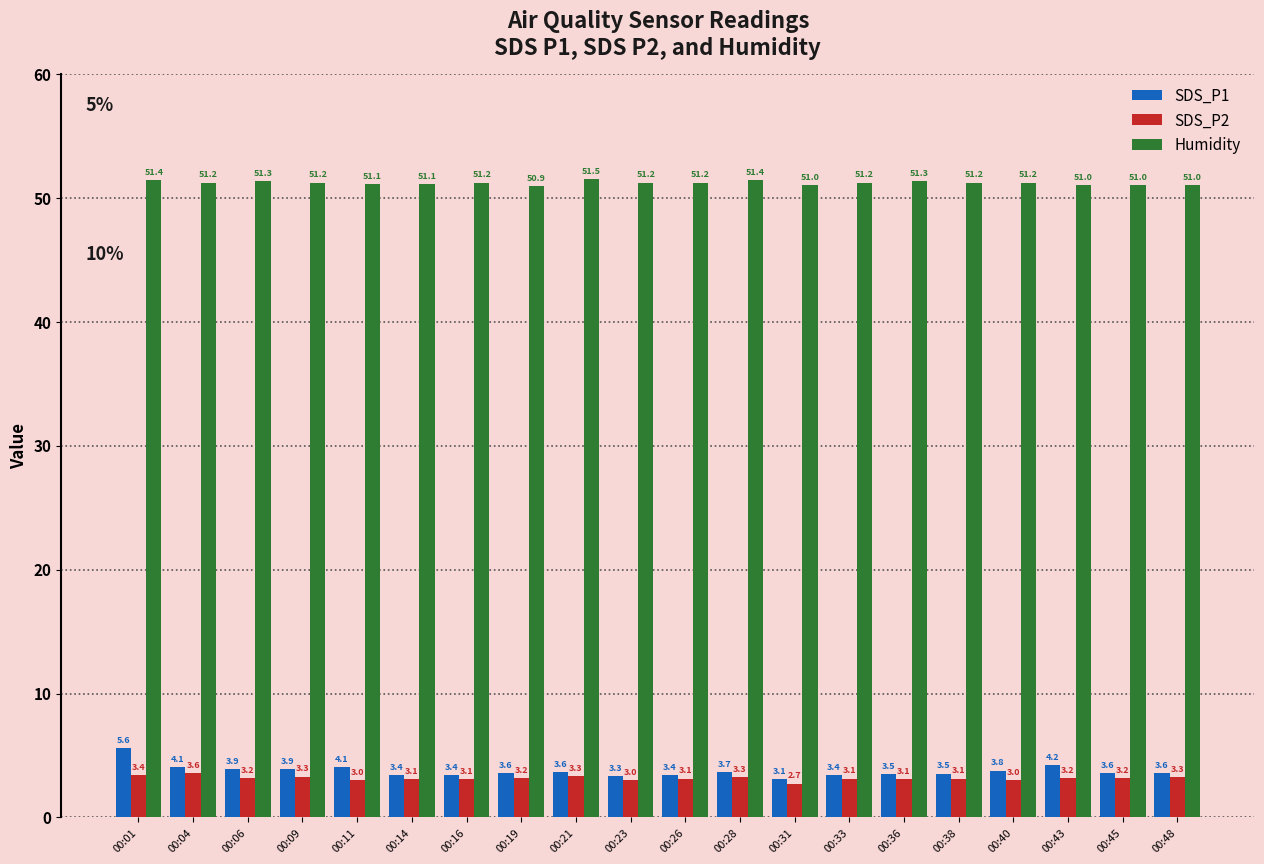

Which series has the widest spread of values?

SDS_P1